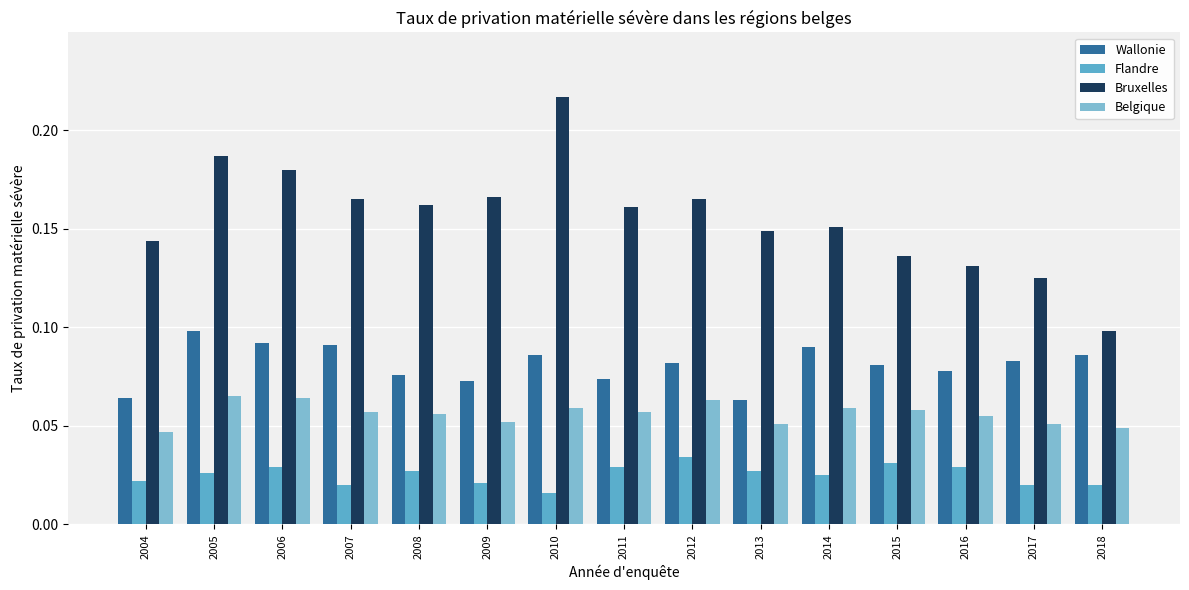

At which category does the chart reach its minimum across all series?

2010